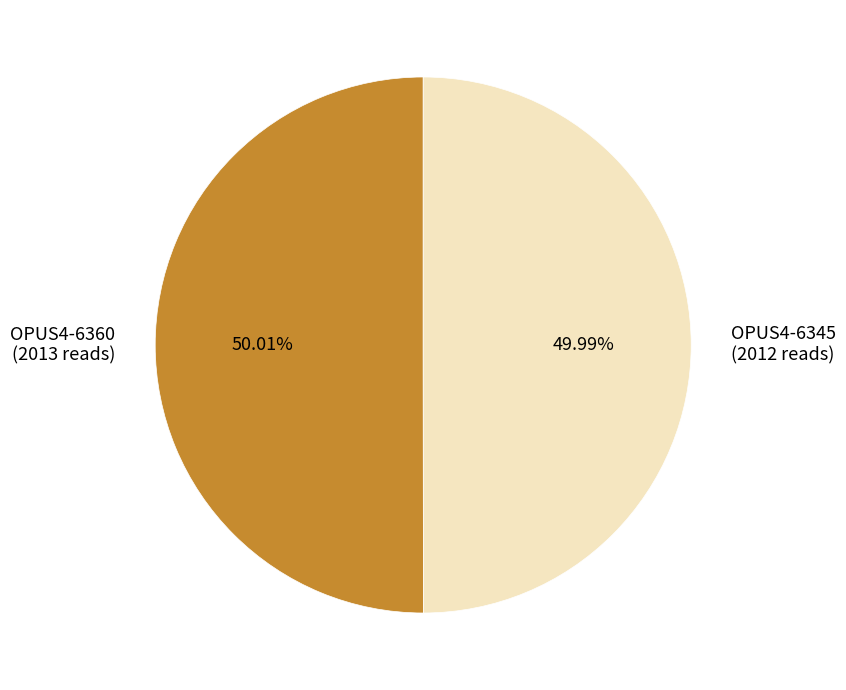

To the nearest percent, what is the combined percentage of OPUS4-6360 and OPUS4-6345?

100%